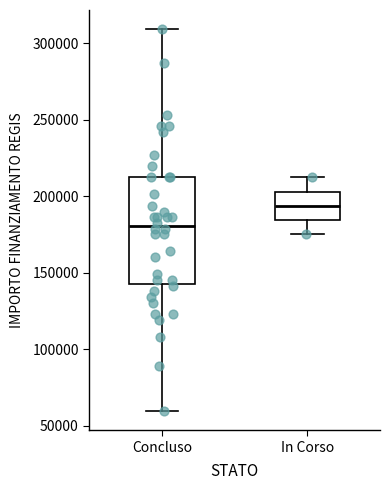

Which box is the tallest, from its lower edge to its upper edge?

Concluso